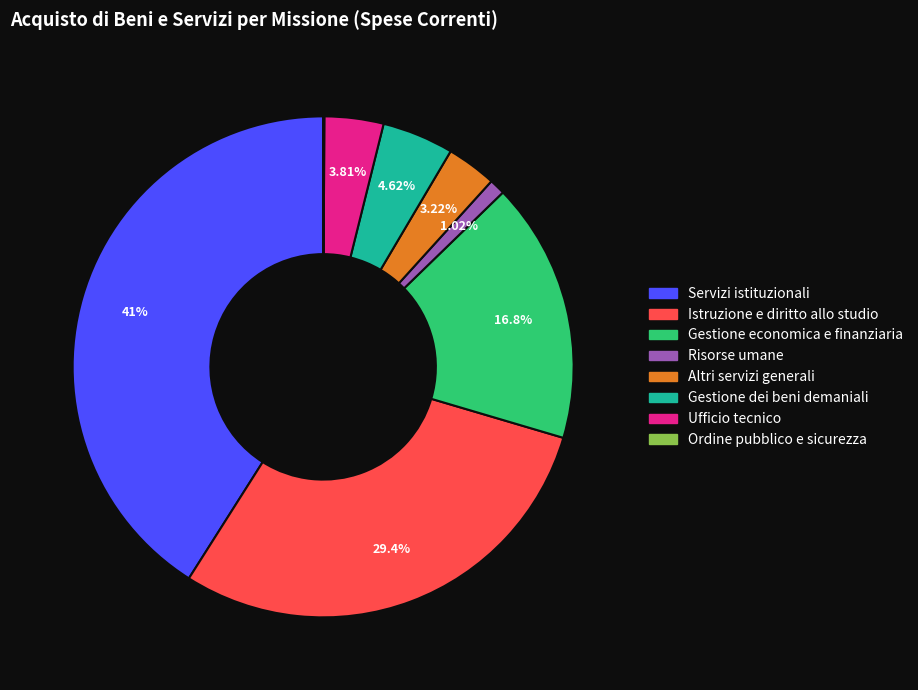

Approximately how many times larger is the value at Risorse umane compared to Altri servizi generali?

0.3